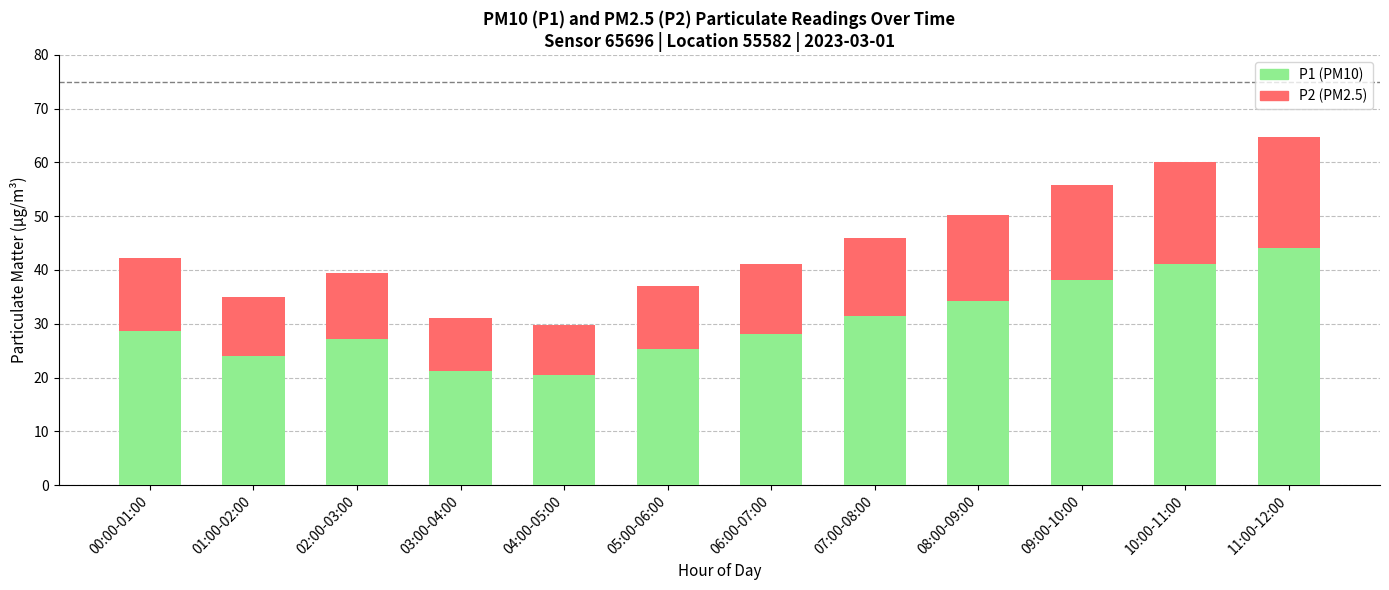

True or false: P1 (PM10) has a value of 20.4 at 04:00-05:00.

True